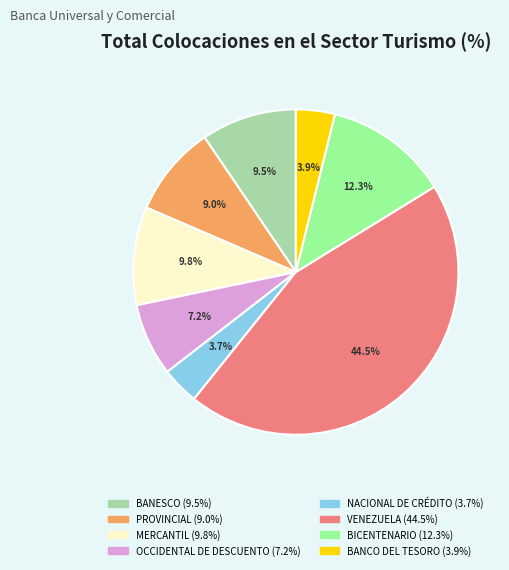

To the nearest percent, what is the difference between the BANCO DEL TESORO and OCCIDENTAL DE DESCUENTO slice percentages?

3%